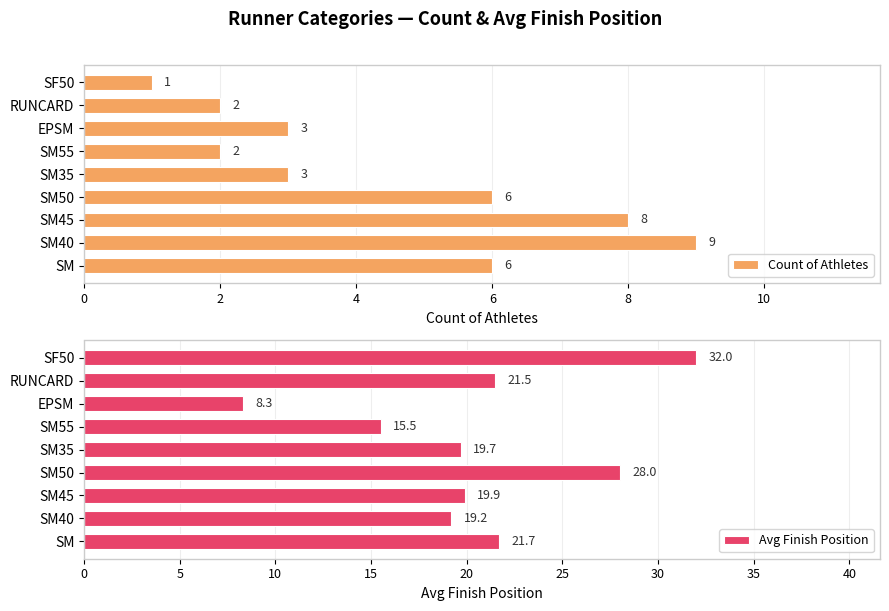

Rank the series by their average value, from lowest to highest.

Count of Athletes, Avg Finish Position